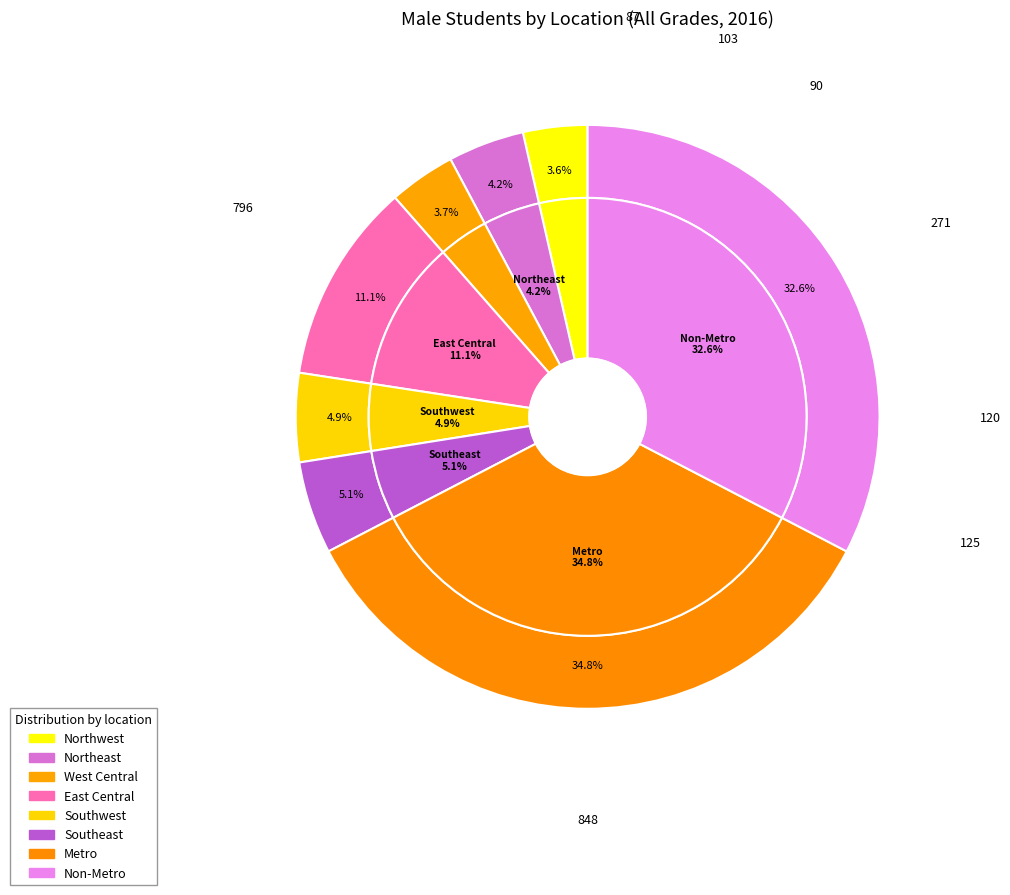

To the nearest percent, what percentage of the pie is Non-Metro?

33%